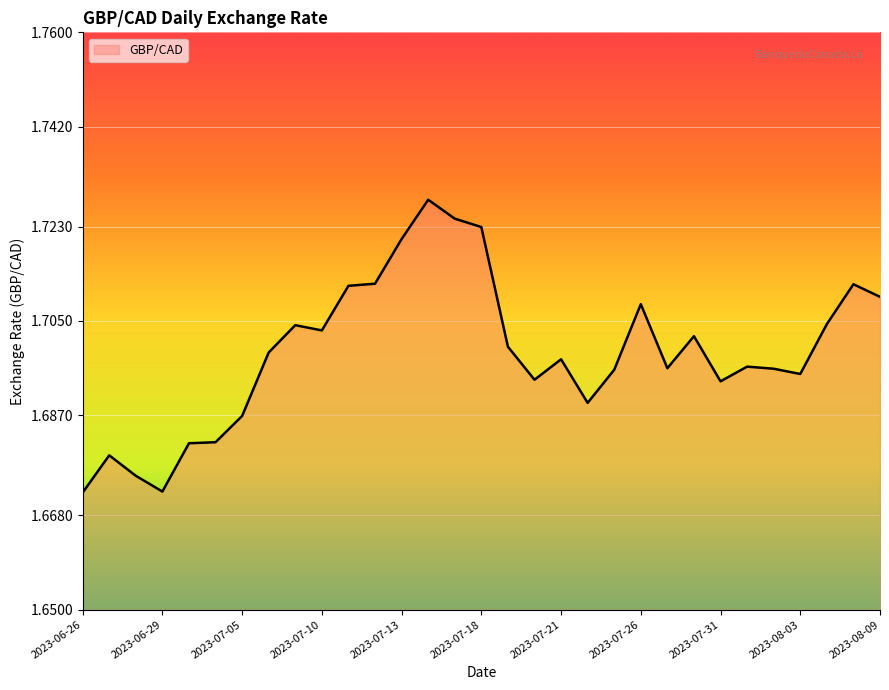

Reading left to right, list all the values displayed in this chart.

2023-06-26=1.7	2023-06-27=1.7	2023-06-28=1.7	2023-06-29=1.7	2023-06-30=1.7	2023-07-04=1.7	2023-07-05=1.7	2023-07-06=1.7	2023-07-07=1.7	2023-07-10=1.7	2023-07-11=1.7	2023-07-12=1.7	2023-07-13=1.7	2023-07-14=1.7	2023-07-17=1.7	2023-07-18=1.7	2023-07-19=1.7	2023-07-20=1.7	2023-07-21=1.7	2023-07-24=1.7	2023-07-25=1.7	2023-07-26=1.7	2023-07-27=1.7	2023-07-28=1.7	2023-07-31=1.7	2023-08-01=1.7	2023-08-02=1.7	2023-08-03=1.7	2023-08-04=1.7	2023-08-08=1.7	2023-08-09=1.7